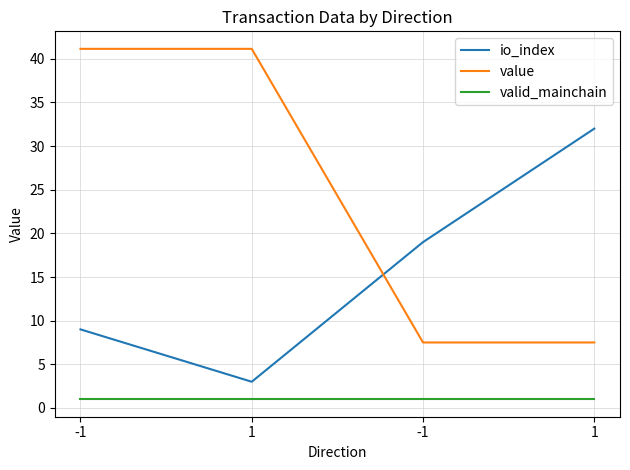

True or false: value has more than 0 interior local peaks.

False